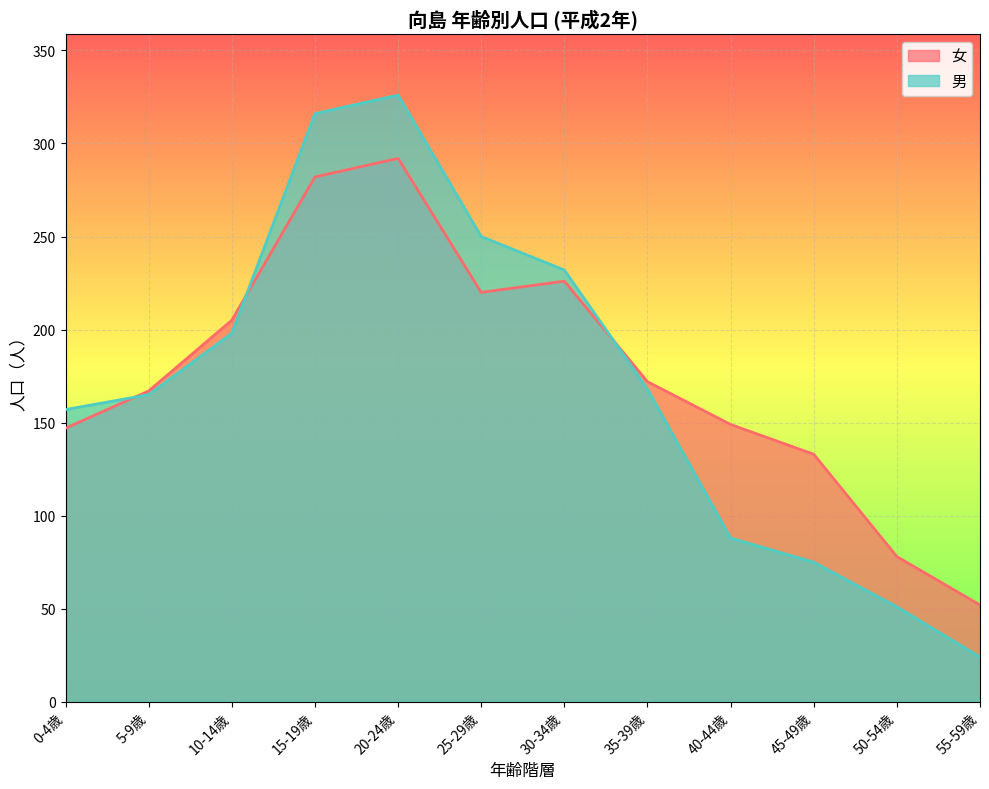

Reading left to right, transcribe all the data shown in this chart.

女: 0-4歳=147	5-9歳=167	10-14歳=205	15-19歳=282	20-24歳=292	25-29歳=220	30-34歳=226	35-39歳=172	40-44歳=149	45-49歳=133	50-54歳=78	55-59歳=52
男: 0-4歳=157	5-9歳=165	10-14歳=198	15-19歳=316	20-24歳=326	25-29歳=250	30-34歳=232	35-39歳=168	40-44歳=88	45-49歳=75	50-54歳=51	55-59歳=24